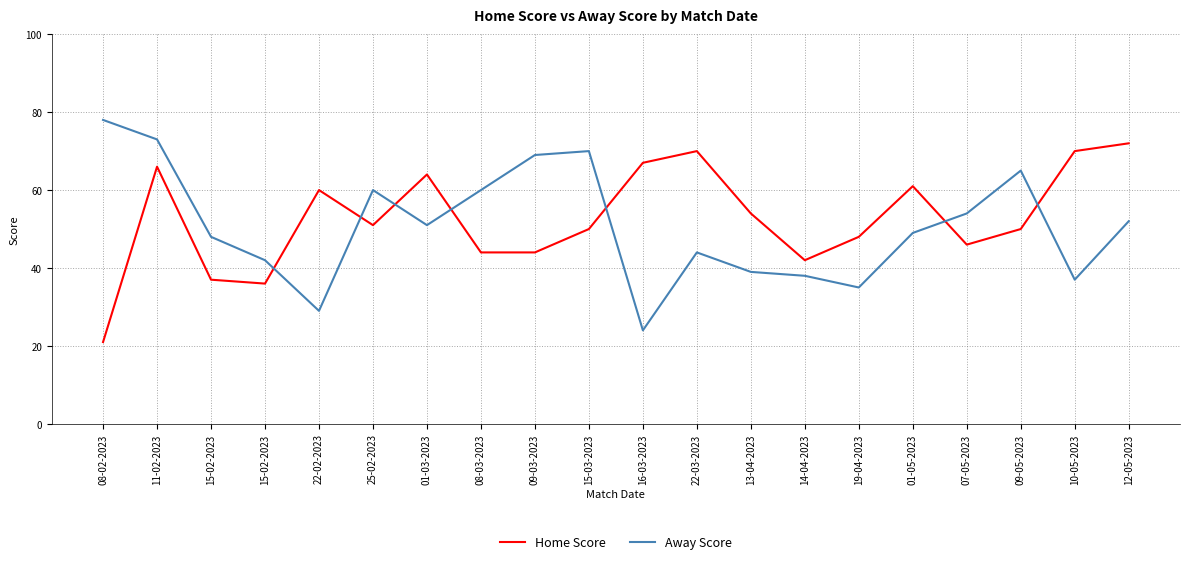

True or false: Home Score and Away Score intersect in this chart.

True